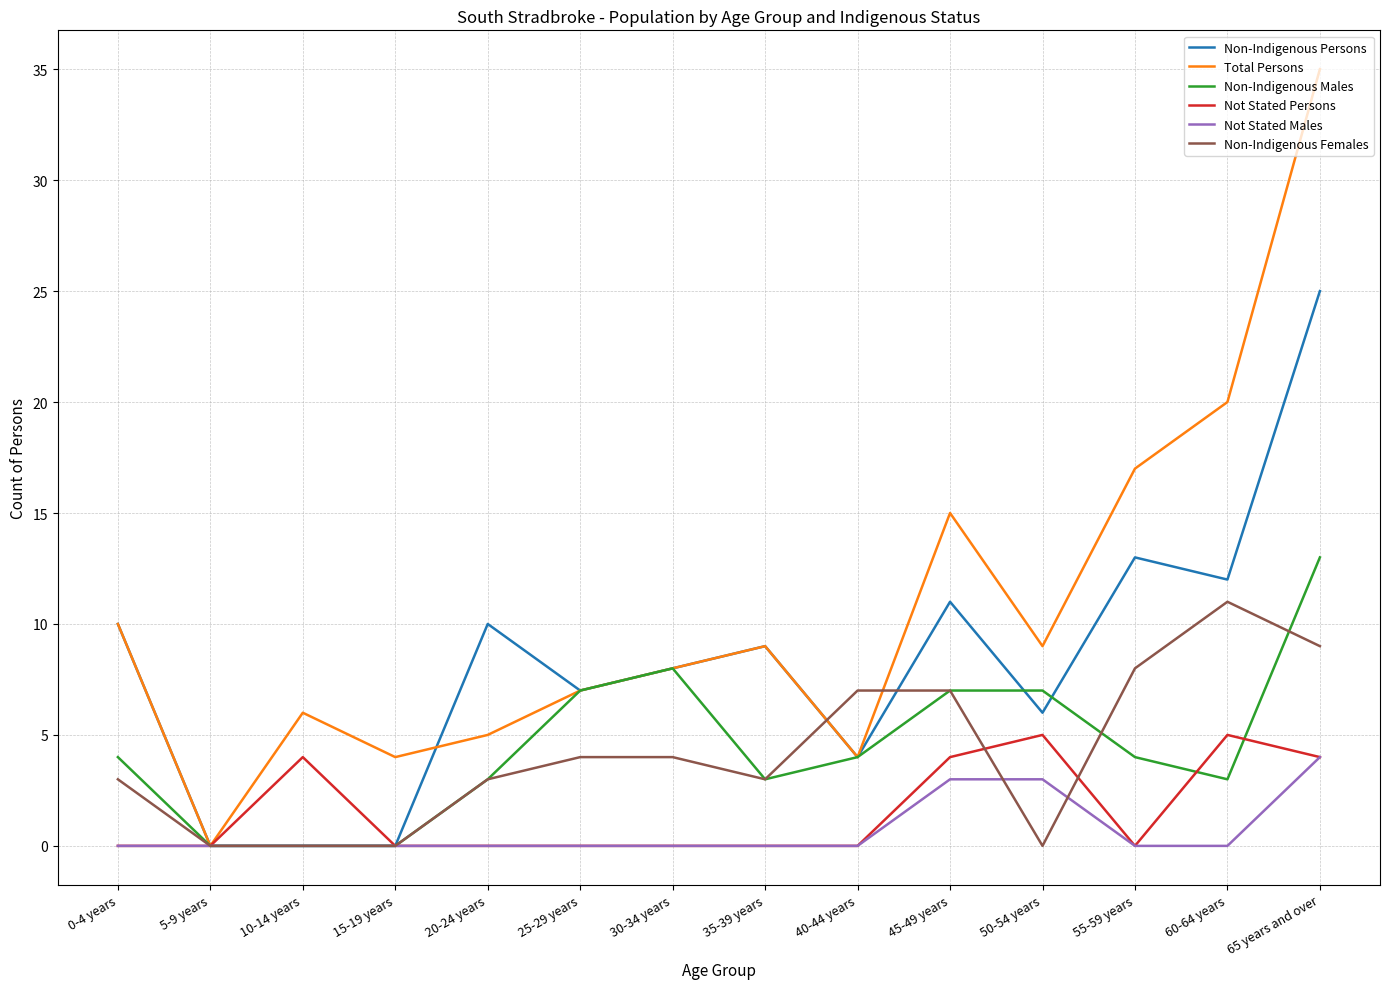

What position from the left is 65 years and over?

14